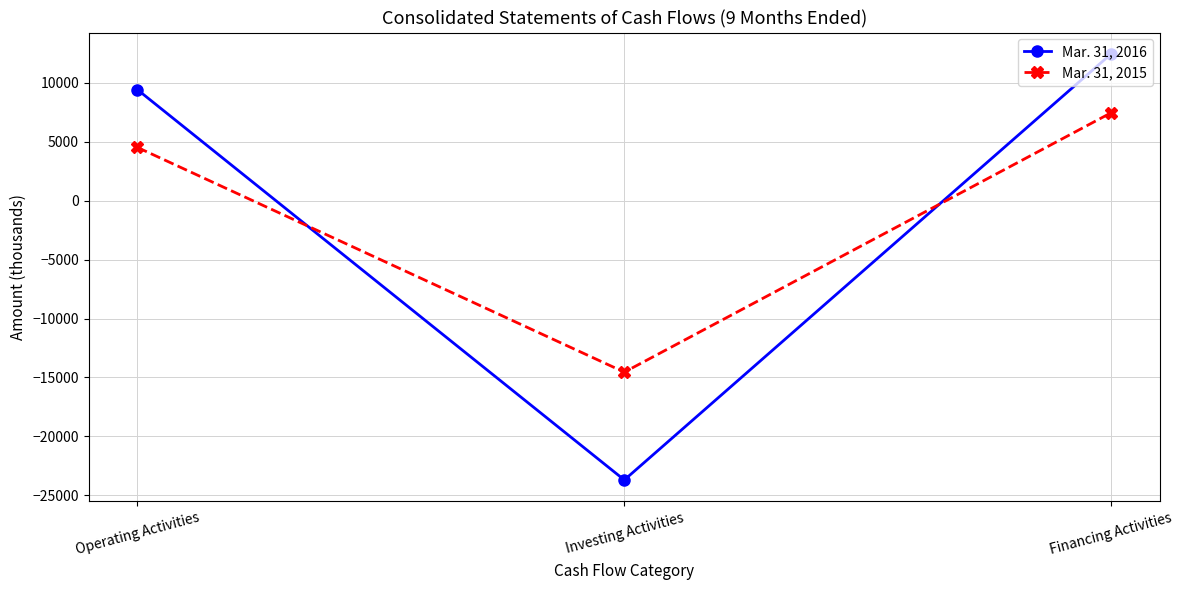

Count the number of categories in the chart.

3